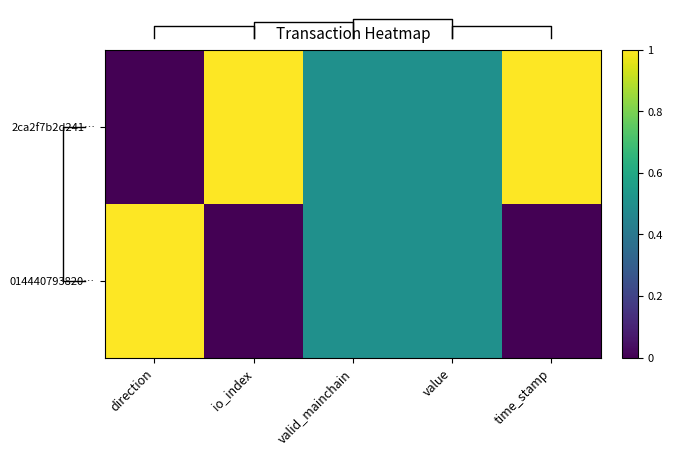

Which category has the lowest value in the 2ca2f7b2d241… series?

direction